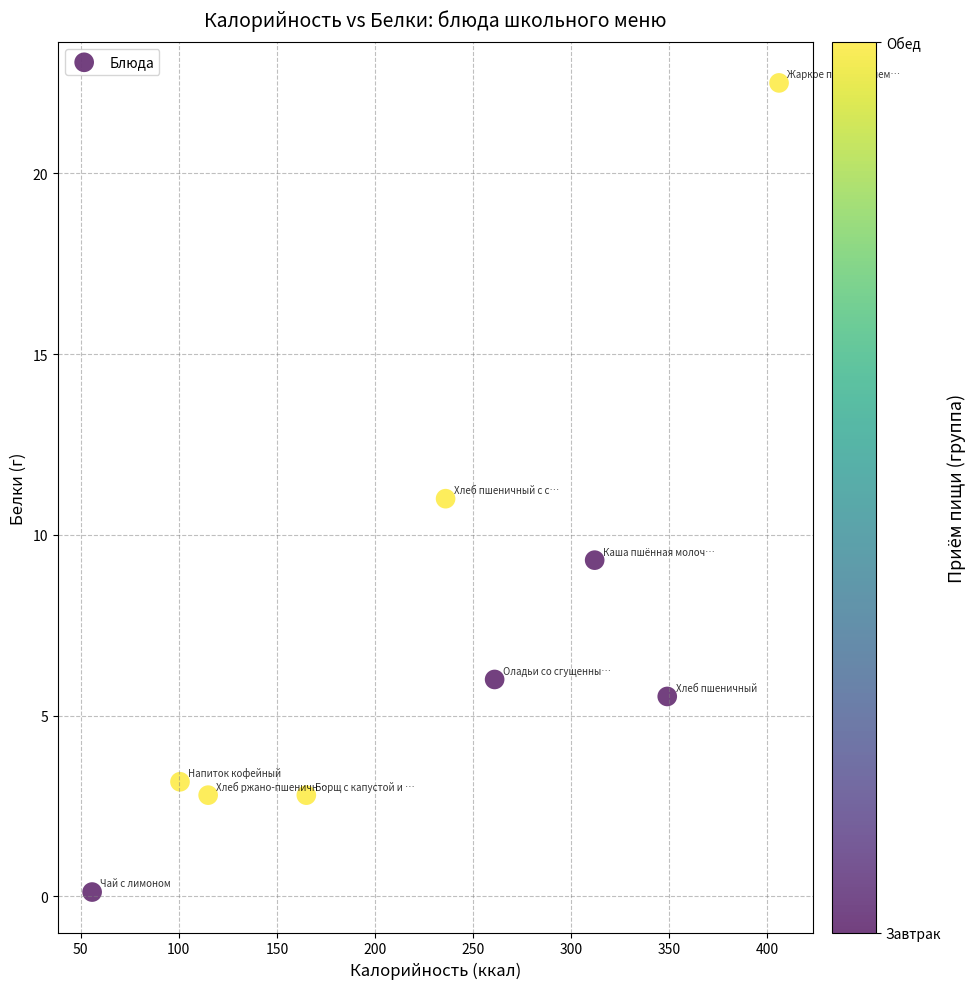

What is the average Y value?

7.0